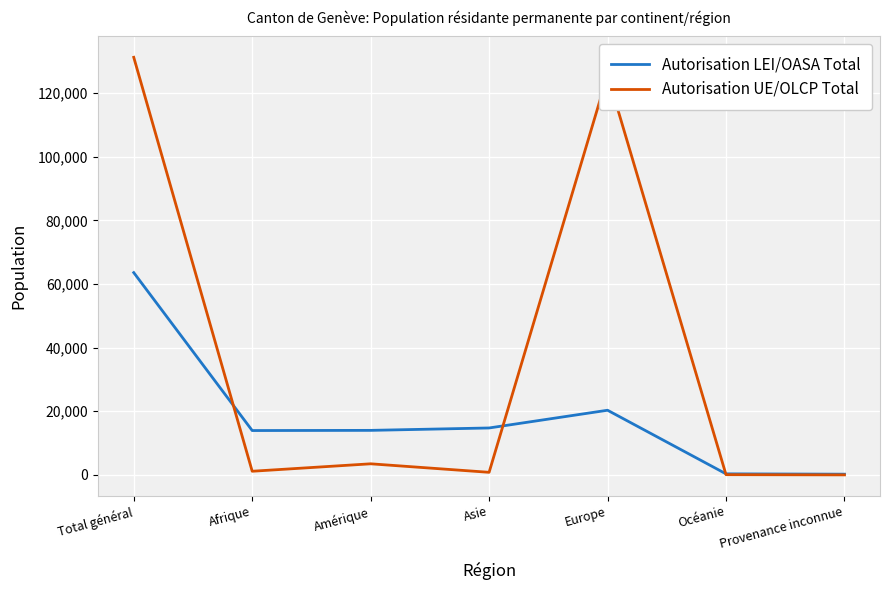

Where is the first local maximum for Autorisation UE/OLCP Total?

Amérique